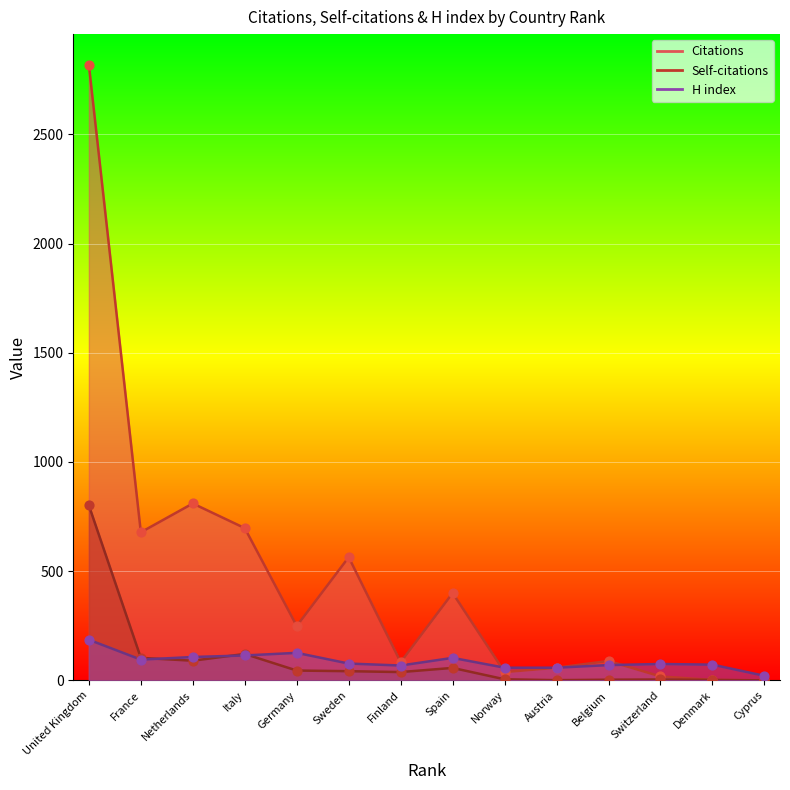

Is the value of H index at Belgium greater than the value of Self-citations at Germany?

Yes